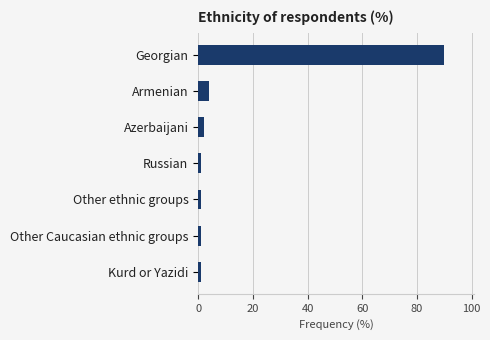

How many data points does each series have?

7